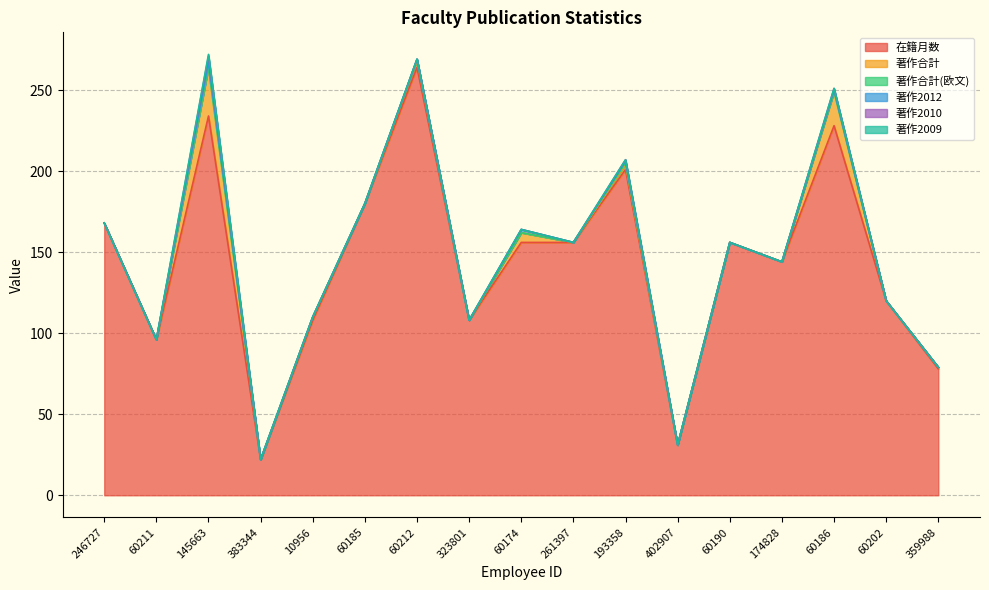

What is the difference between the maximum and minimum values in the 著作合計 series?

30